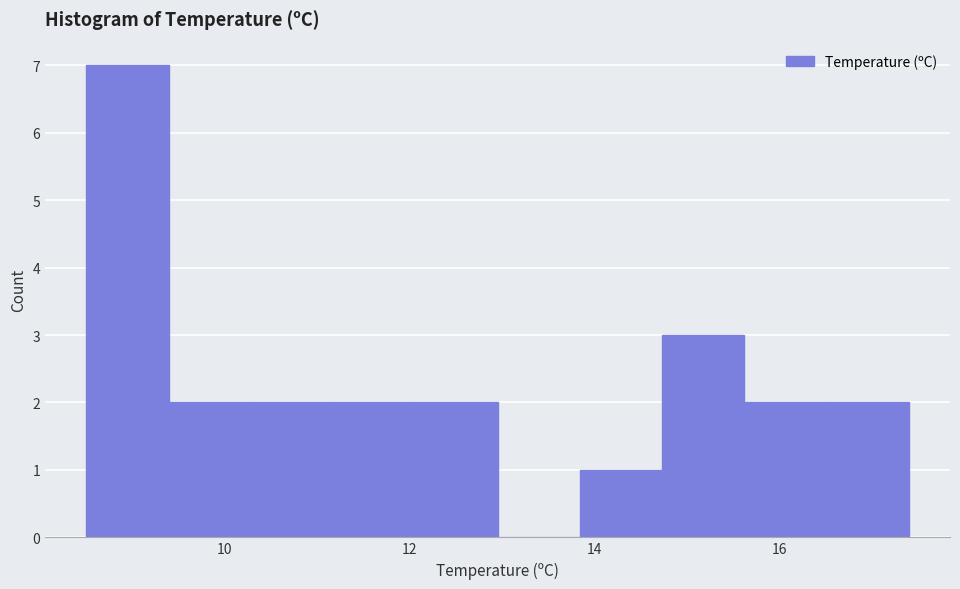

Which range on the x-axis has the tallest bar?

8.6 to 9.4